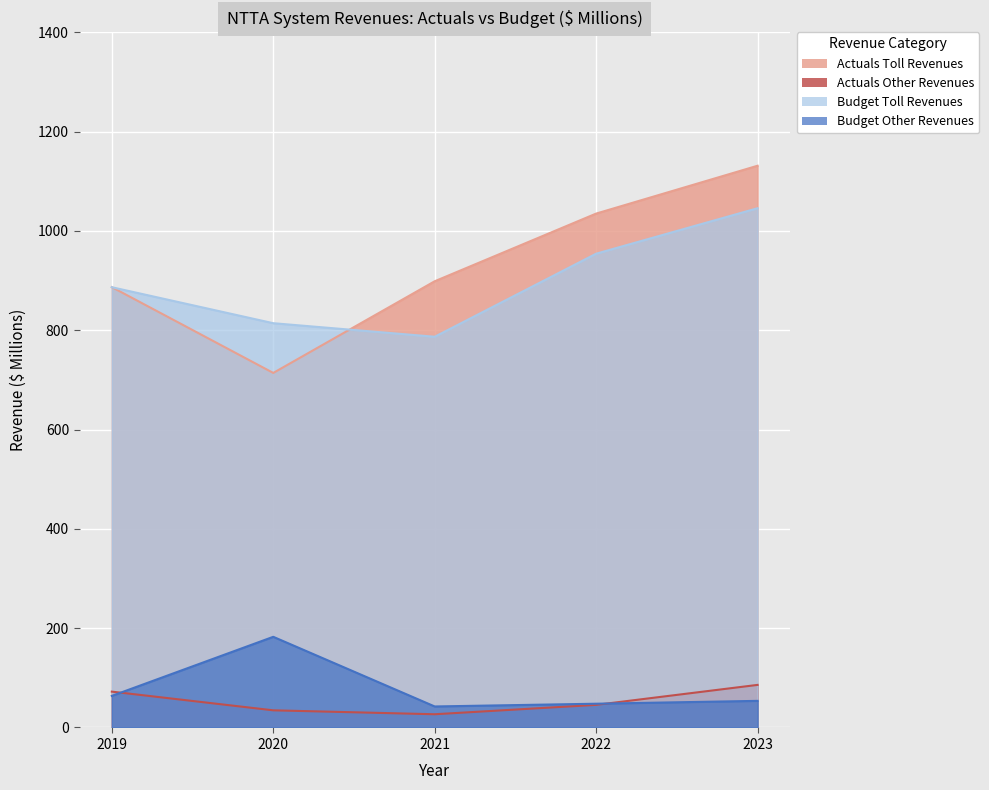

At which label does Budget Other Revenues first exceed 53?

2019